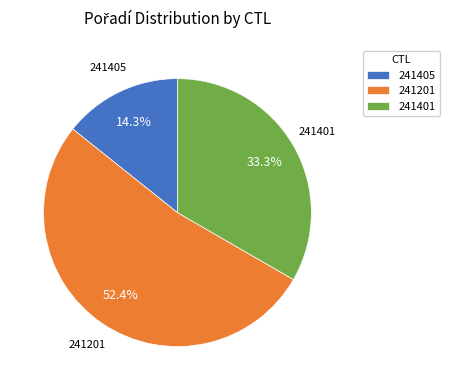

Rank the categories by value from highest to lowest.

241201, 241401, 241405